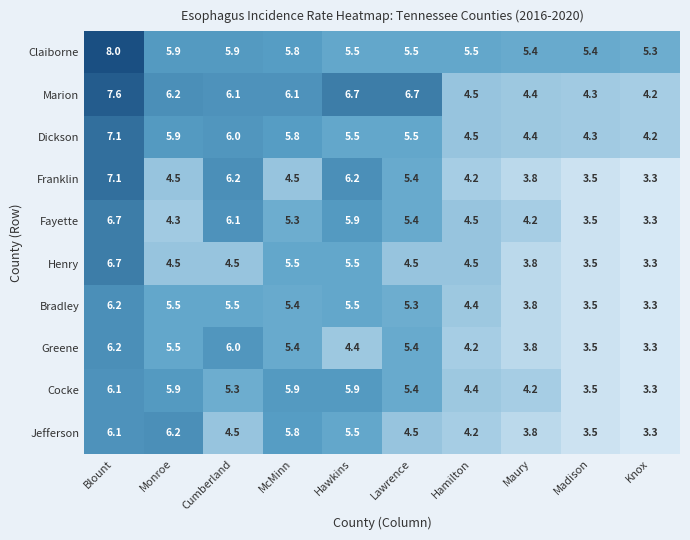

What is the difference between the second highest and second lowest values in the Henry series?

2.0